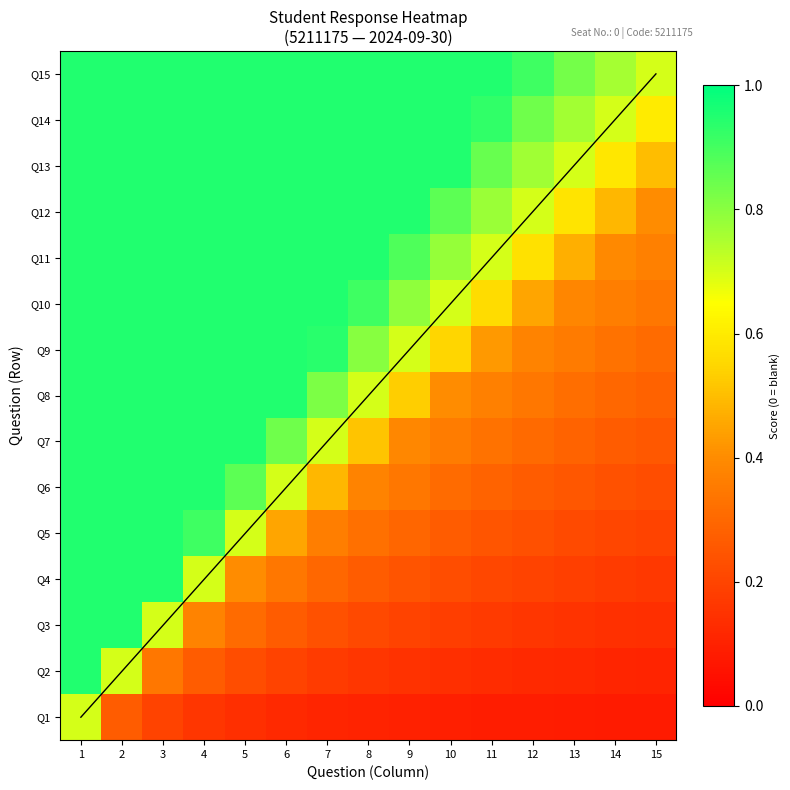

Between 6 and 10, which is larger?

6